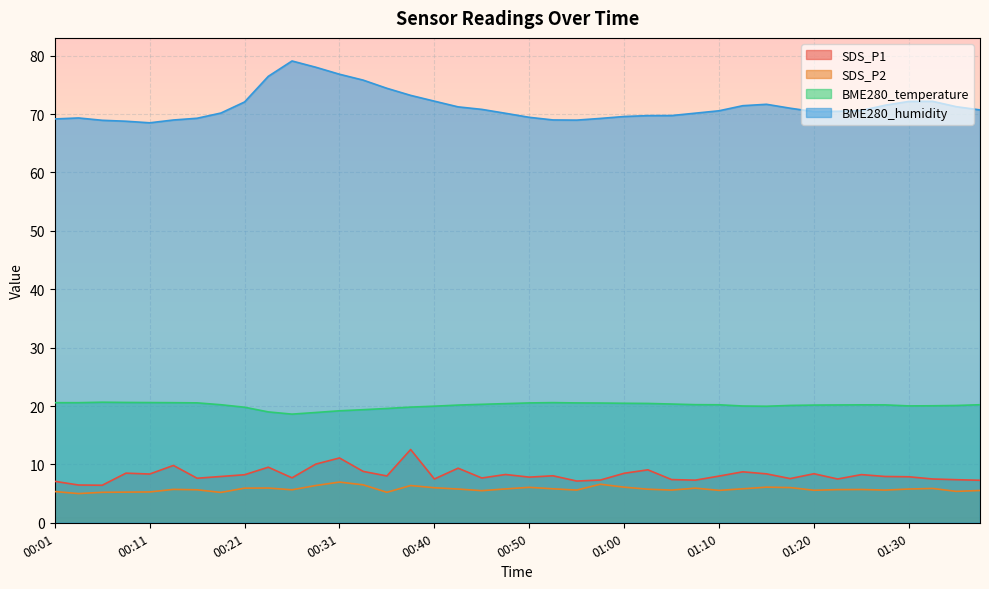

What is the difference between the SDS_P1 values at 01:33 and 00:06?

1.1